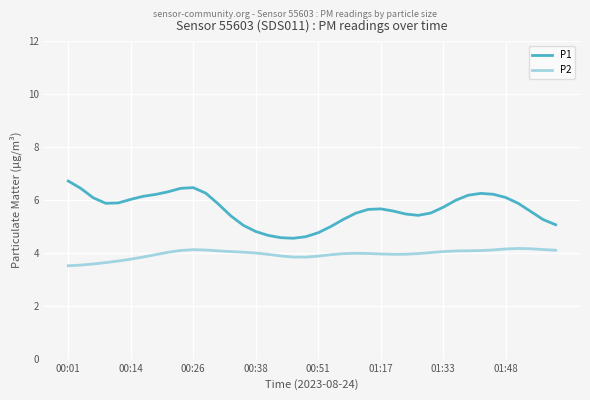

What is the difference between the maximum and minimum values in the P1 series?

2.2